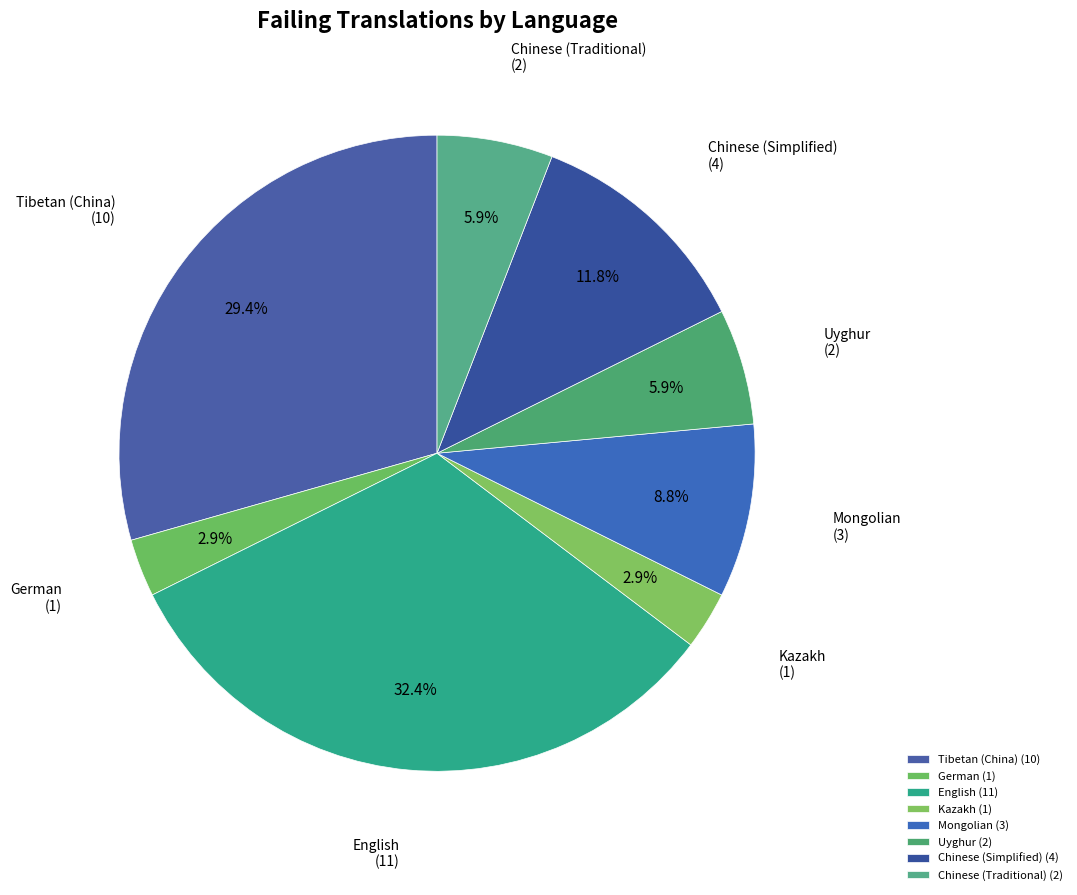

What percentage do Uyghur and Chinese (Traditional) together represent?

11.8%